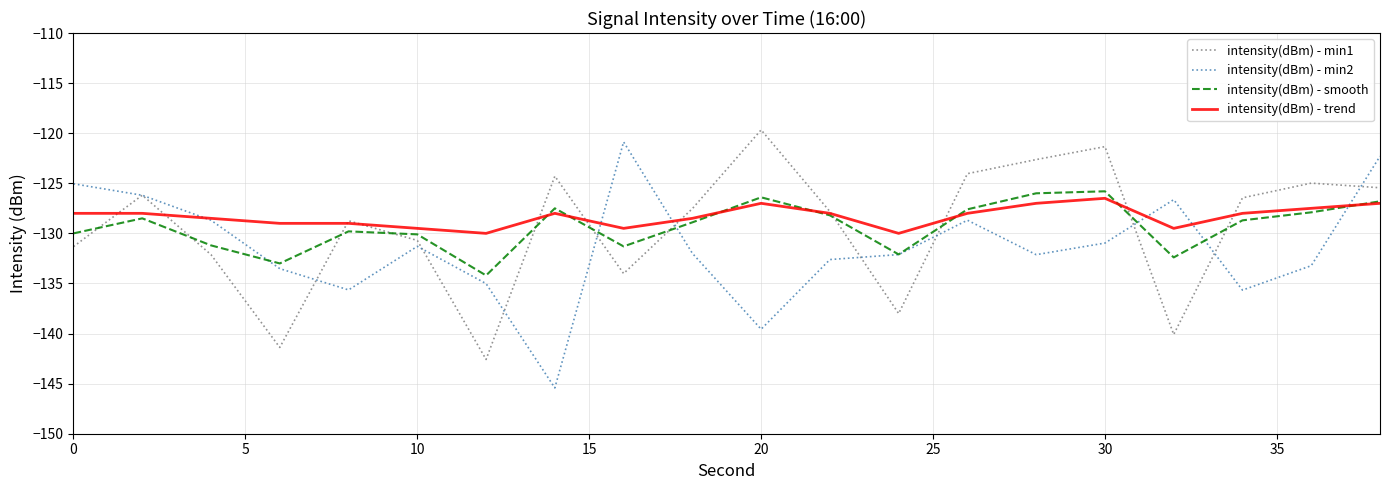

What is the highest value of the intensity(dBm) - min1 series?

-119.7